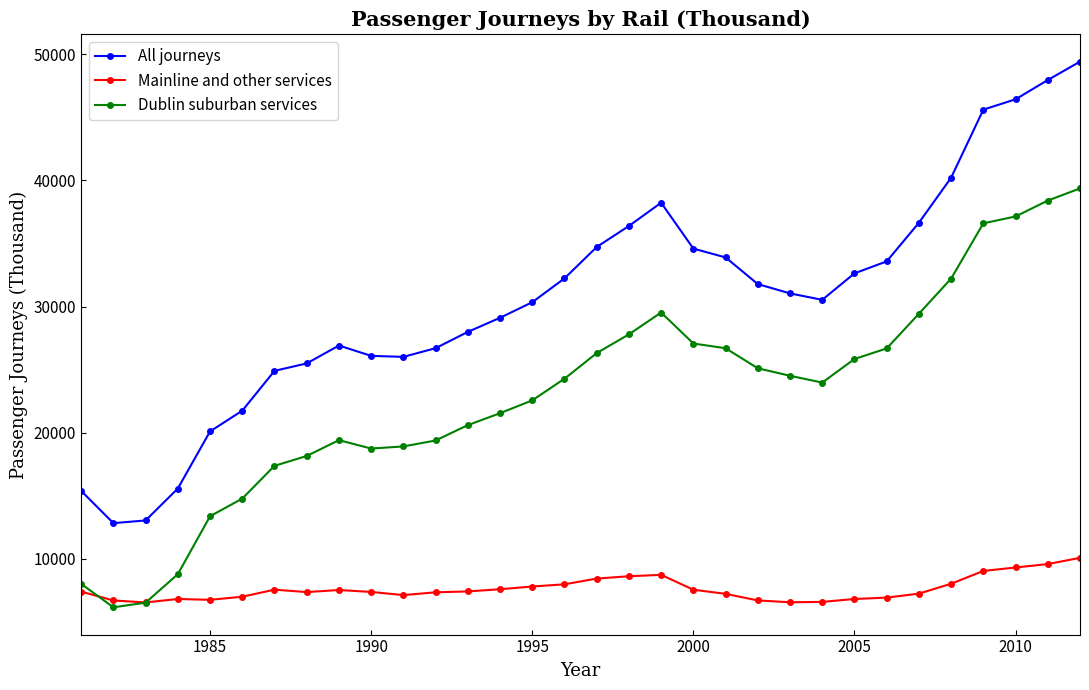

True or false: Mainline and other services and Dublin suburban services cross at least once.

True